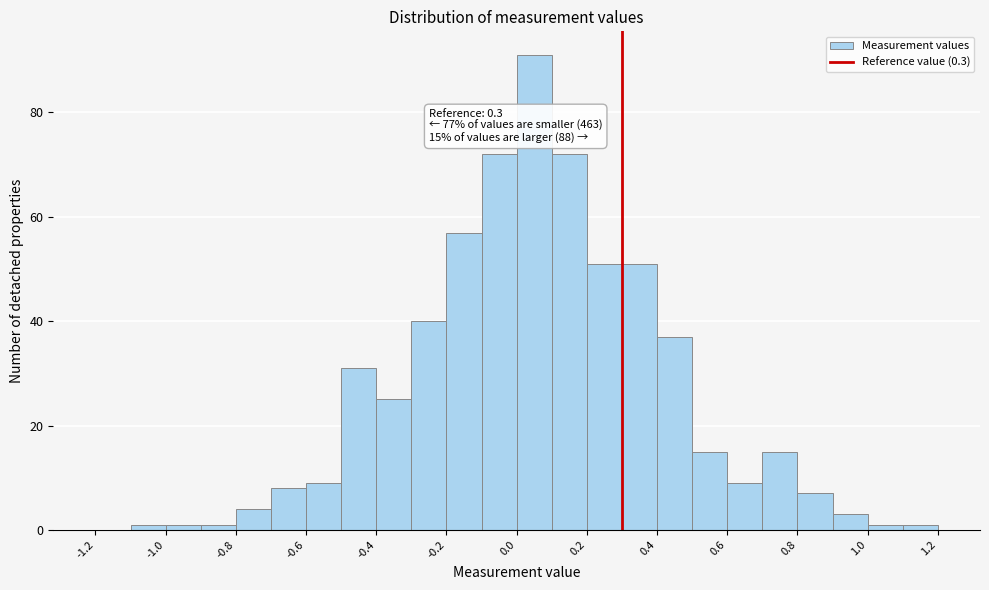

Which range on the x-axis has the tallest bar?

0.0 to 0.1